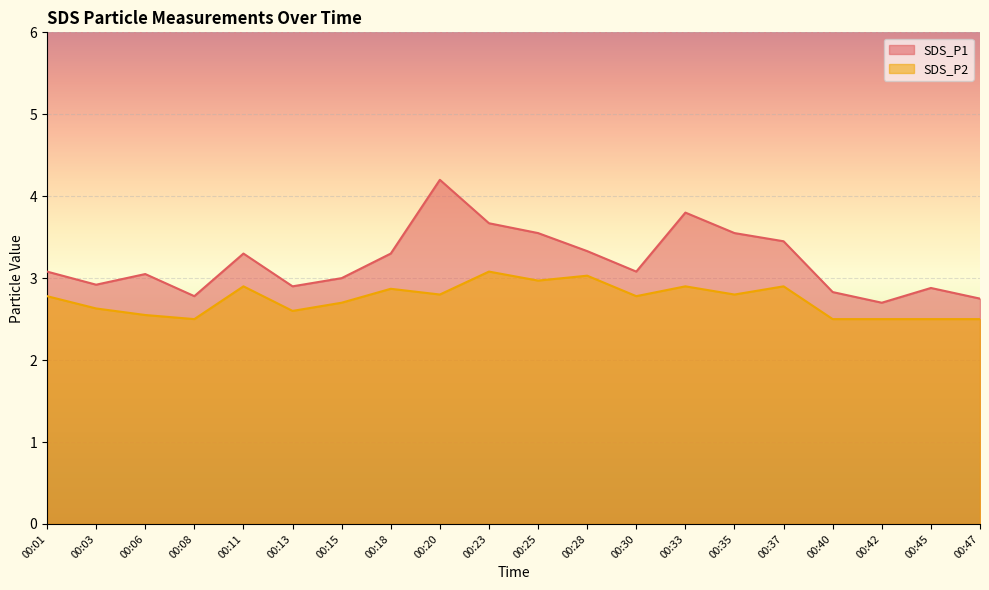

Which category has the lowest value in the SDS_P2 series?

00:08